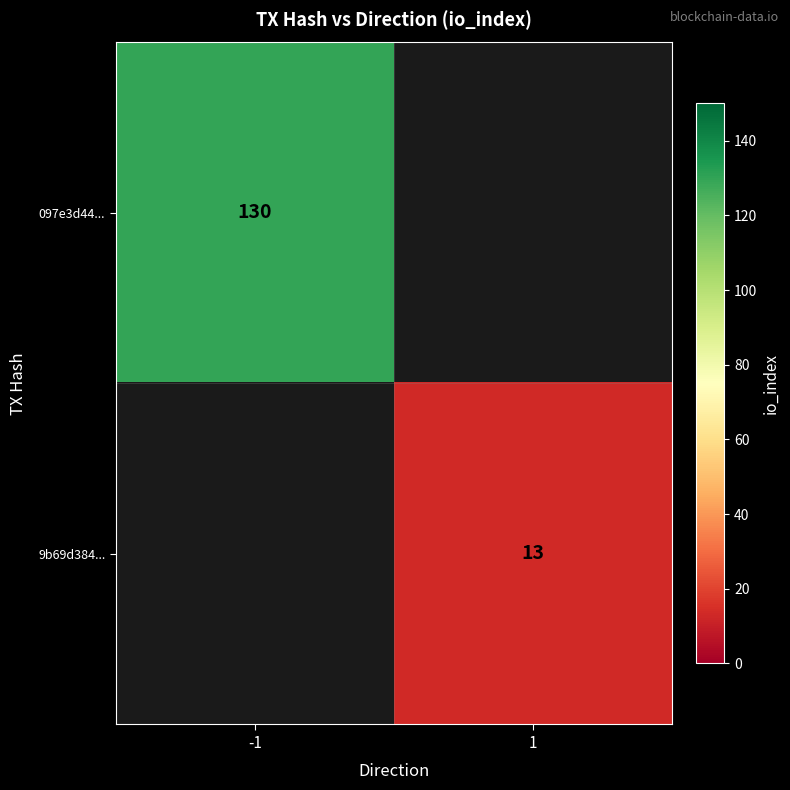

Is the value of 9b69d384... at 1 greater than the value of 097e3d44... at -1?

No